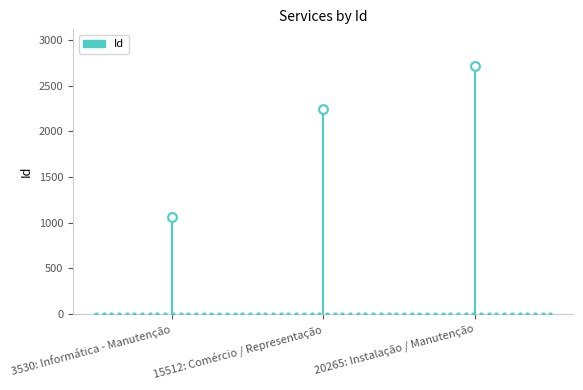

Which has a higher value, 20265: Instalação / Manutenção or 15512: Comércio / Representação?

20265: Instalação / Manutenção